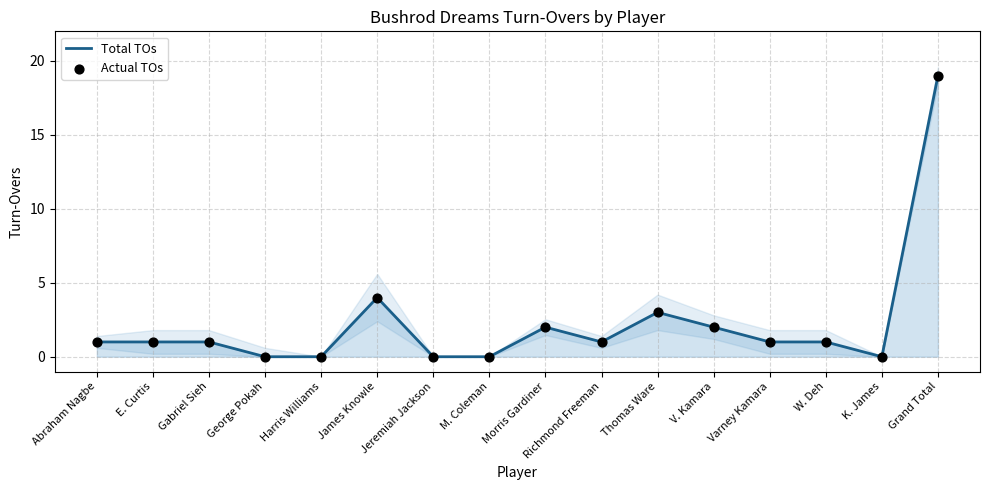

What is the total value across all series at V. Kamara?

4